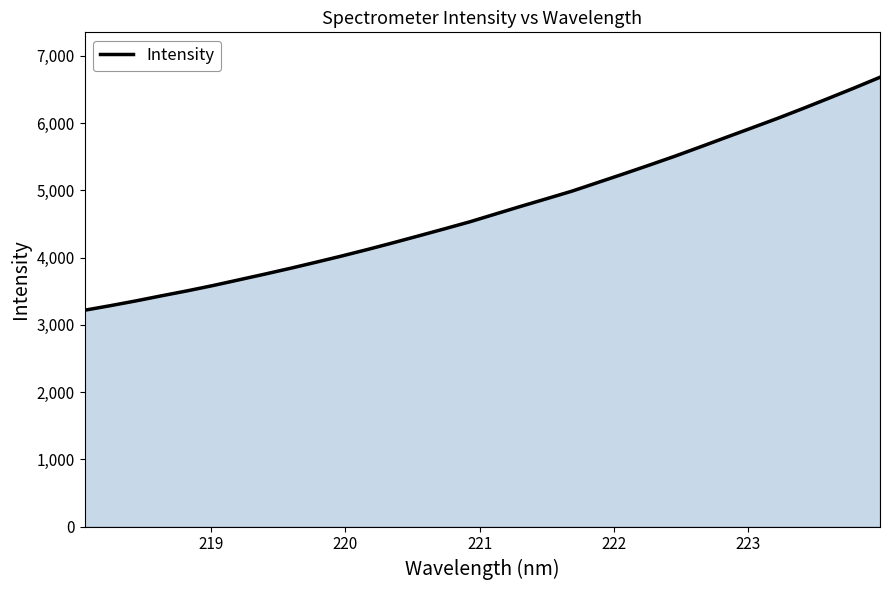

What is the difference between the maximum and minimum values?

3465.3